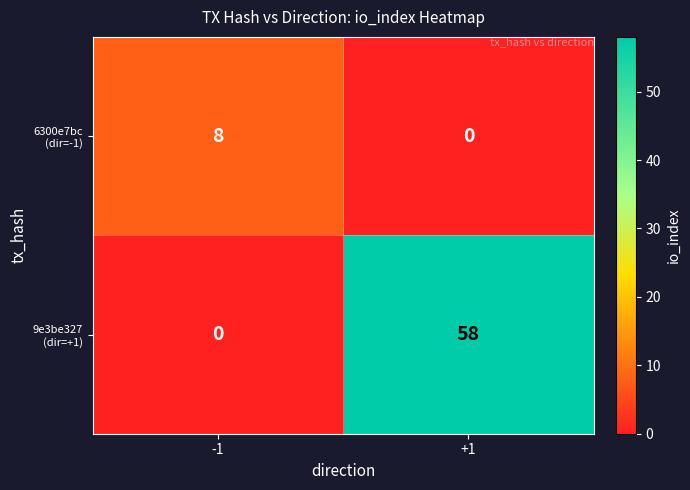

Which category has the highest value across all series?

+1